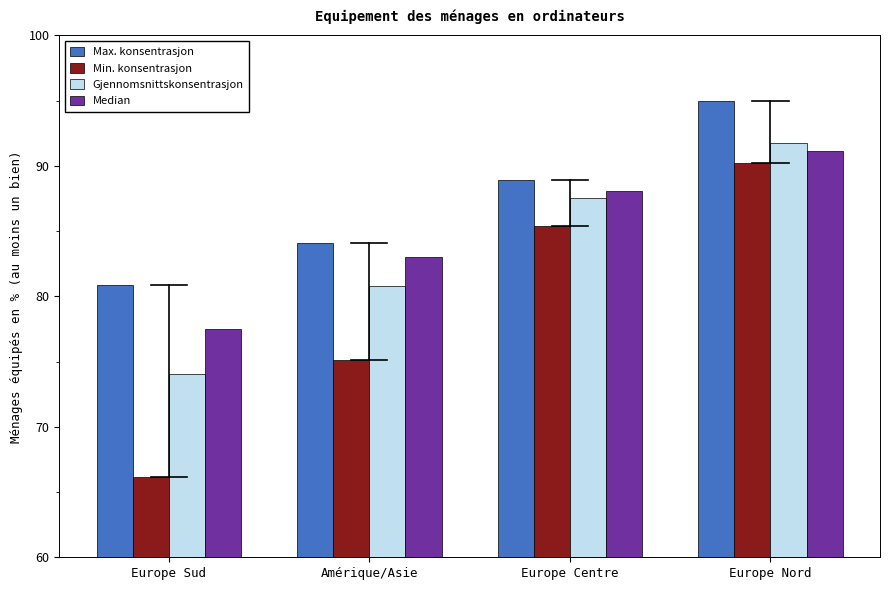

Reading left to right, list all the values displayed in this chart.

Max. konsentrasjon: Europe Sud=80.9	Amérique/Asie=84.1	Europe Centre=88.9	Europe Nord=95.0
Min. konsentrasjon: Europe Sud=66.2	Amérique/Asie=75.1	Europe Centre=85.4	Europe Nord=90.3
Gjennomsnittskonsentrasjon: Europe Sud=74.1	Amérique/Asie=80.8	Europe Centre=87.6	Europe Nord=91.7
Median: Europe Sud=77.5	Amérique/Asie=83.0	Europe Centre=88.1	Europe Nord=91.1